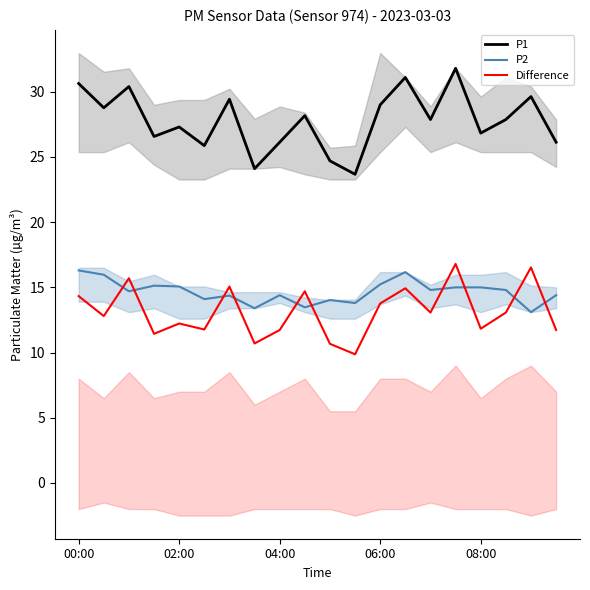

True or false: P2 and Difference cross at least once.

True